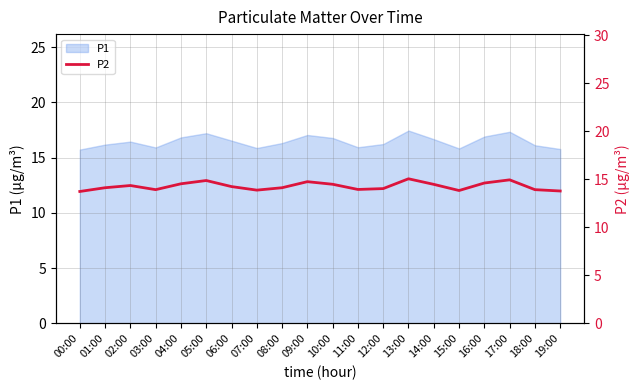

Where is the first local maximum?

02:00